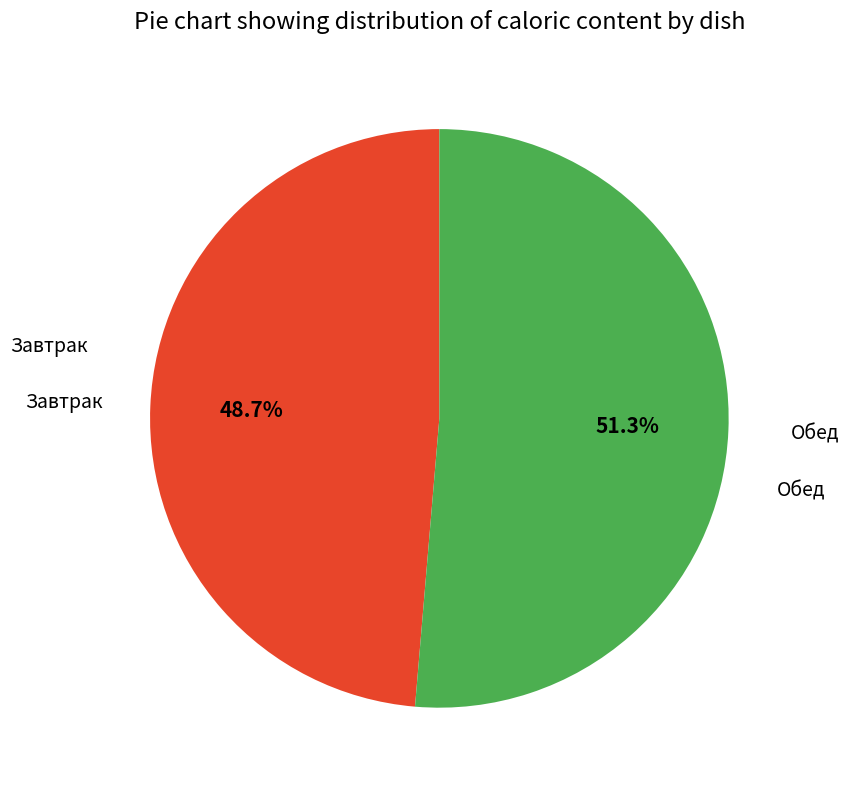

Does any single category account for the majority?

Yes